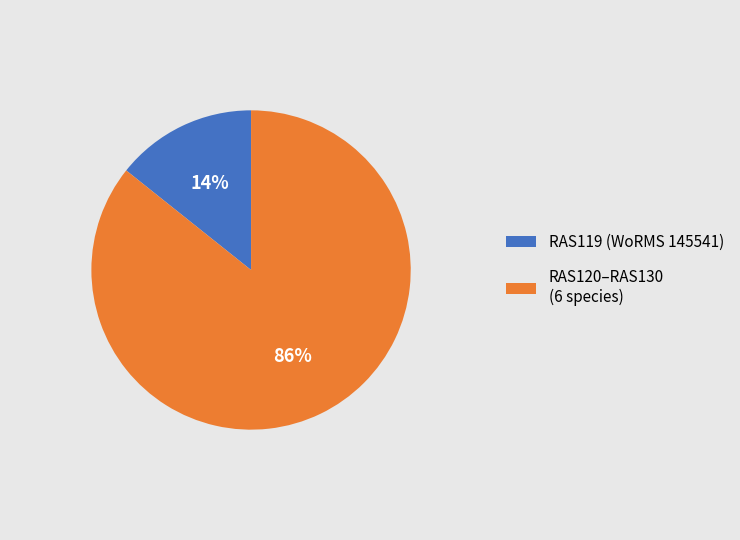

Rank the categories by value from highest to lowest.

RAS120–RAS130 (6 species), RAS119 (WoRMS 145541)